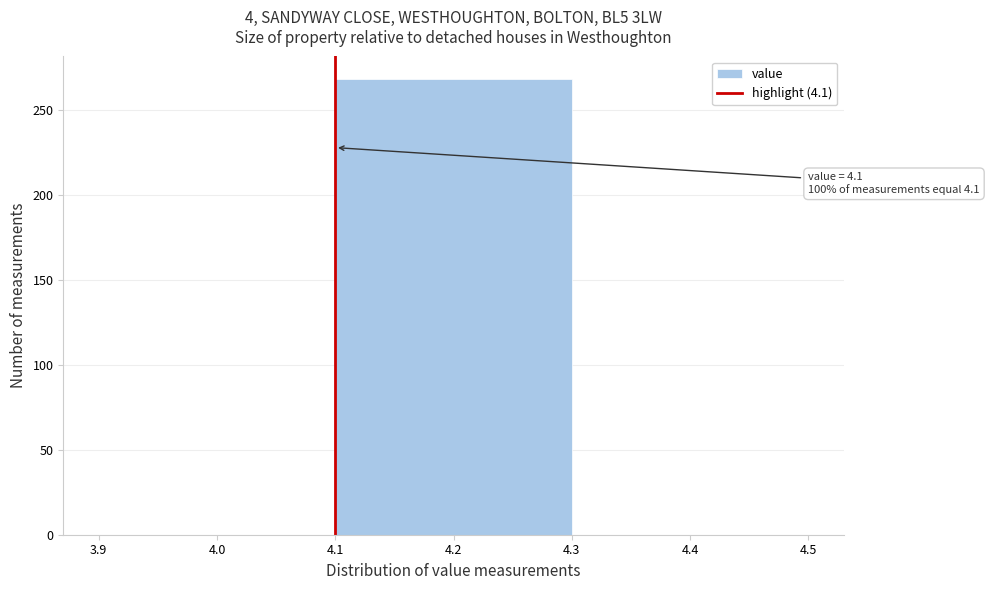

Over which range of the x-axis is the bar tallest?

4.1 to 4.3